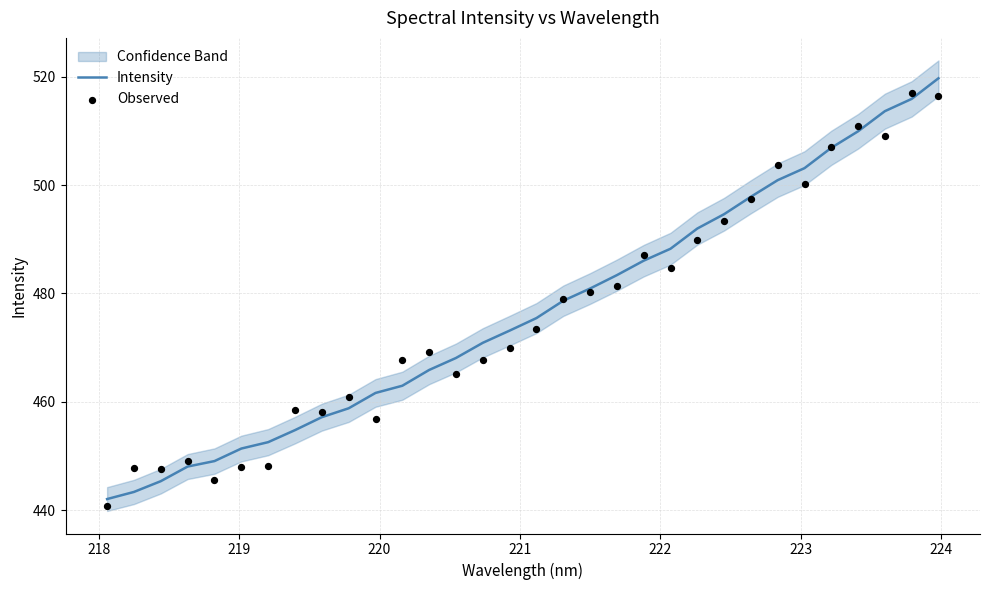

Which series has the largest Y range (max minus min)?

Intensity